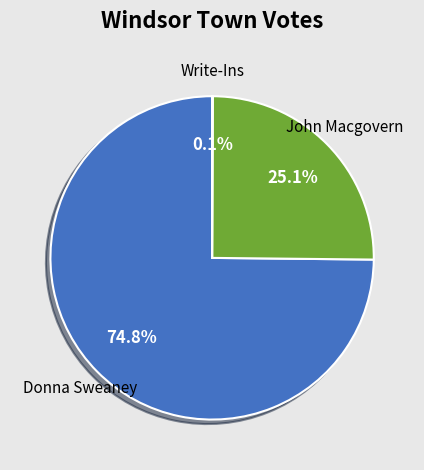

Does any single category account for the majority?

Yes